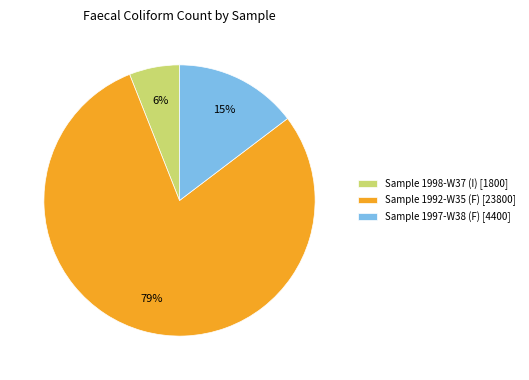

Is it true that Sample 1998-W37 (I) is 1% of the pie?

False